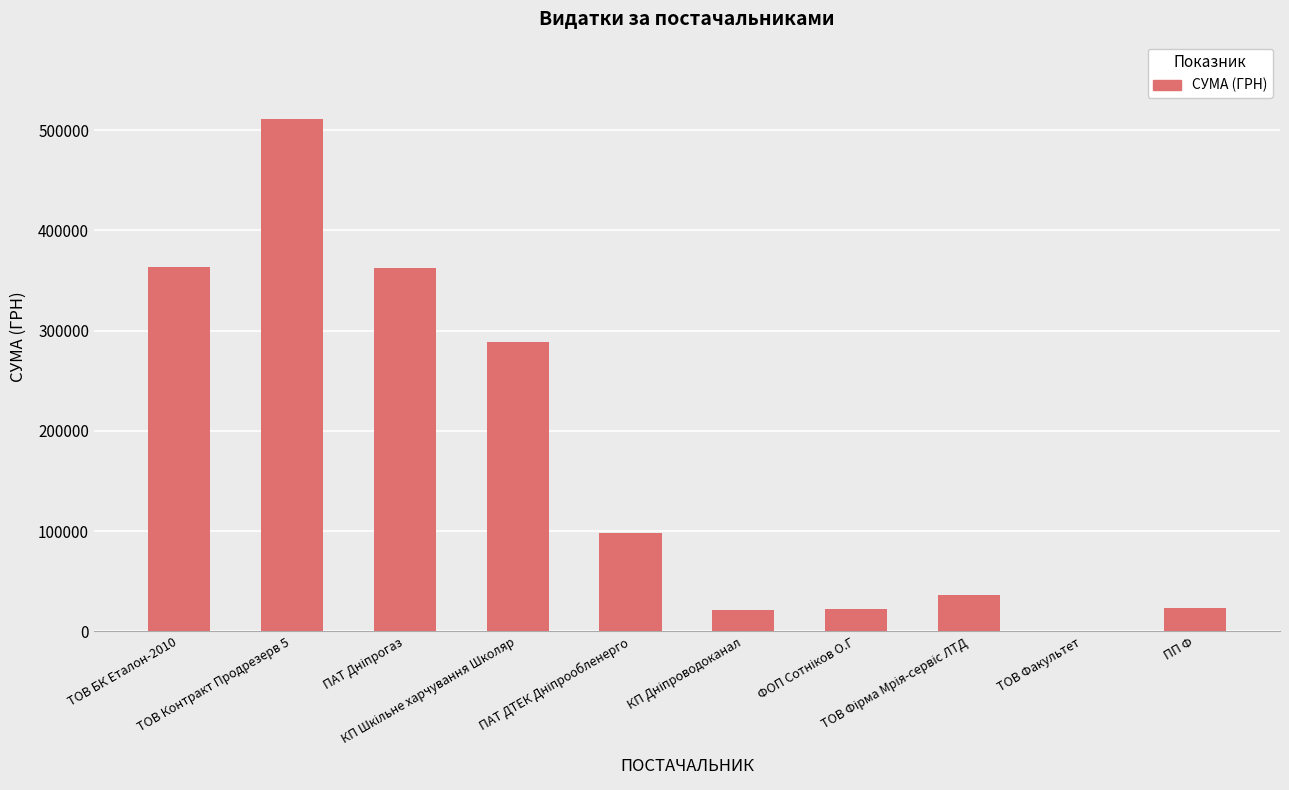

What is the sum of all values?

1728275.6